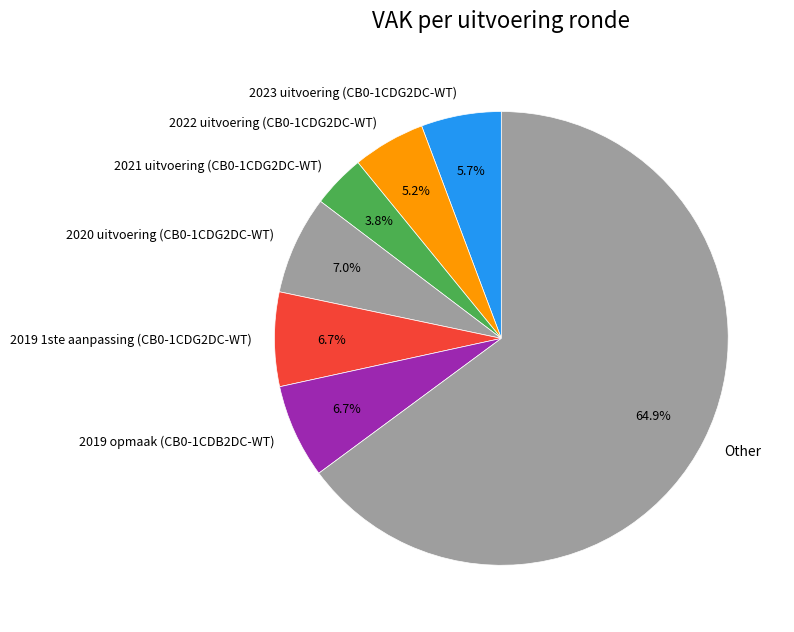

Is 2021 uitvoering (CB0-1CDG2DC-WT) the majority of the pie?

No